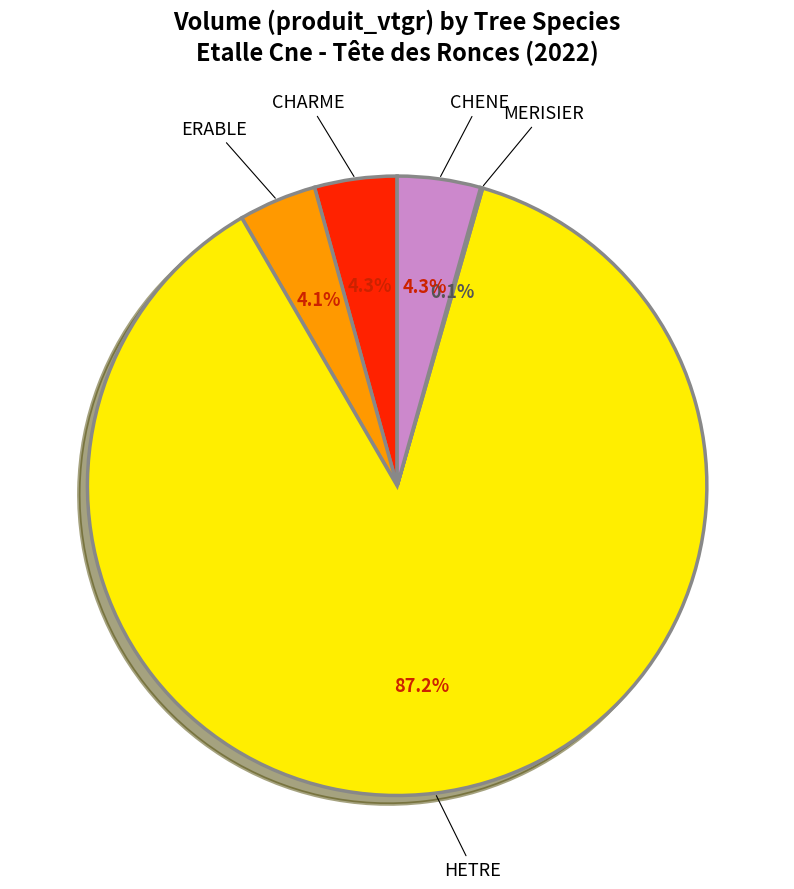

To the nearest percent, what is the average slice percentage?

20%